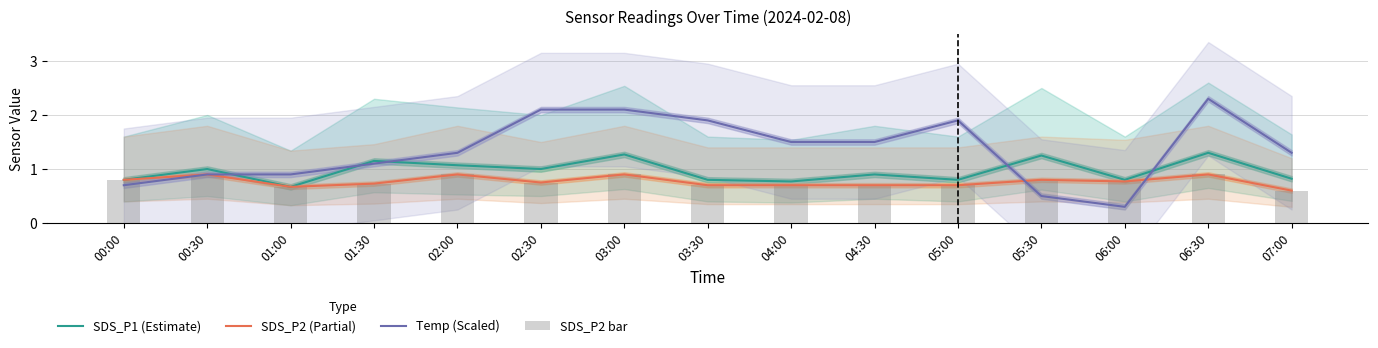

What are all the series names shown in the legend?

SDS_P1 (Estimate), SDS_P2 (Partial), Temp (Scaled), SDS_P2 bar